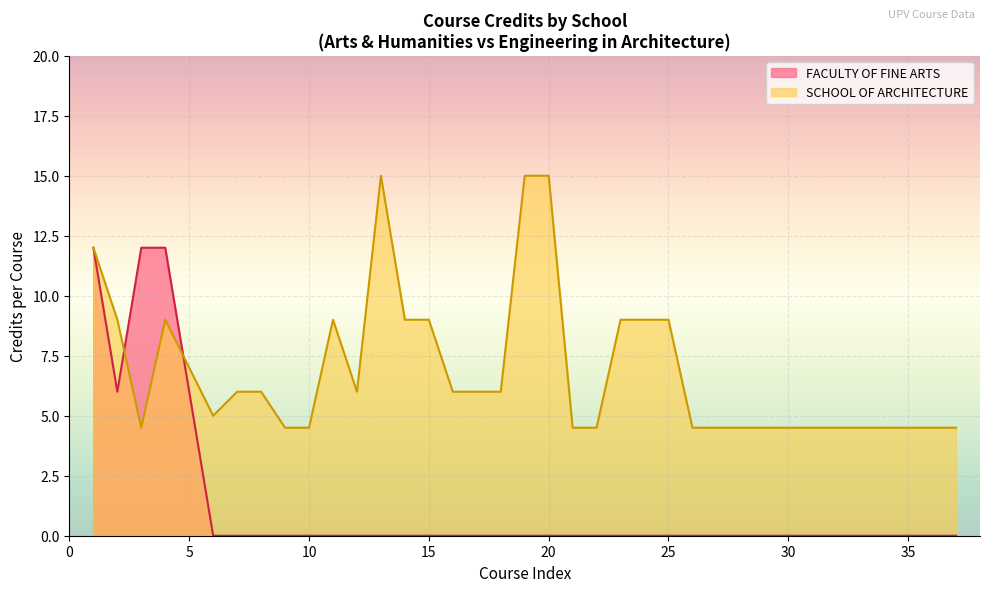

Count the number of categories in the chart.

37